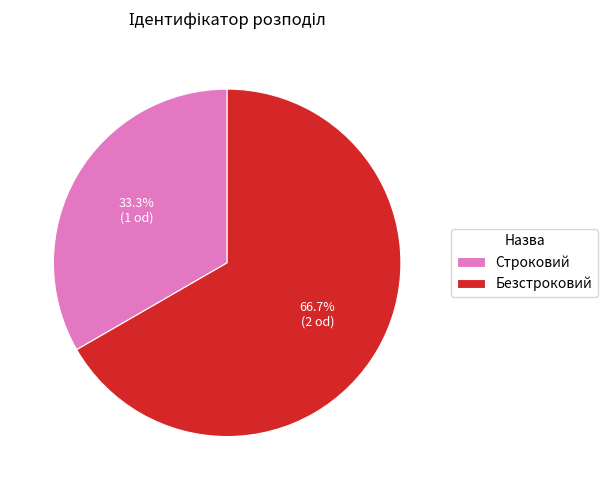

To the nearest percent, what percentage of the pie is Безстроковий?

67%